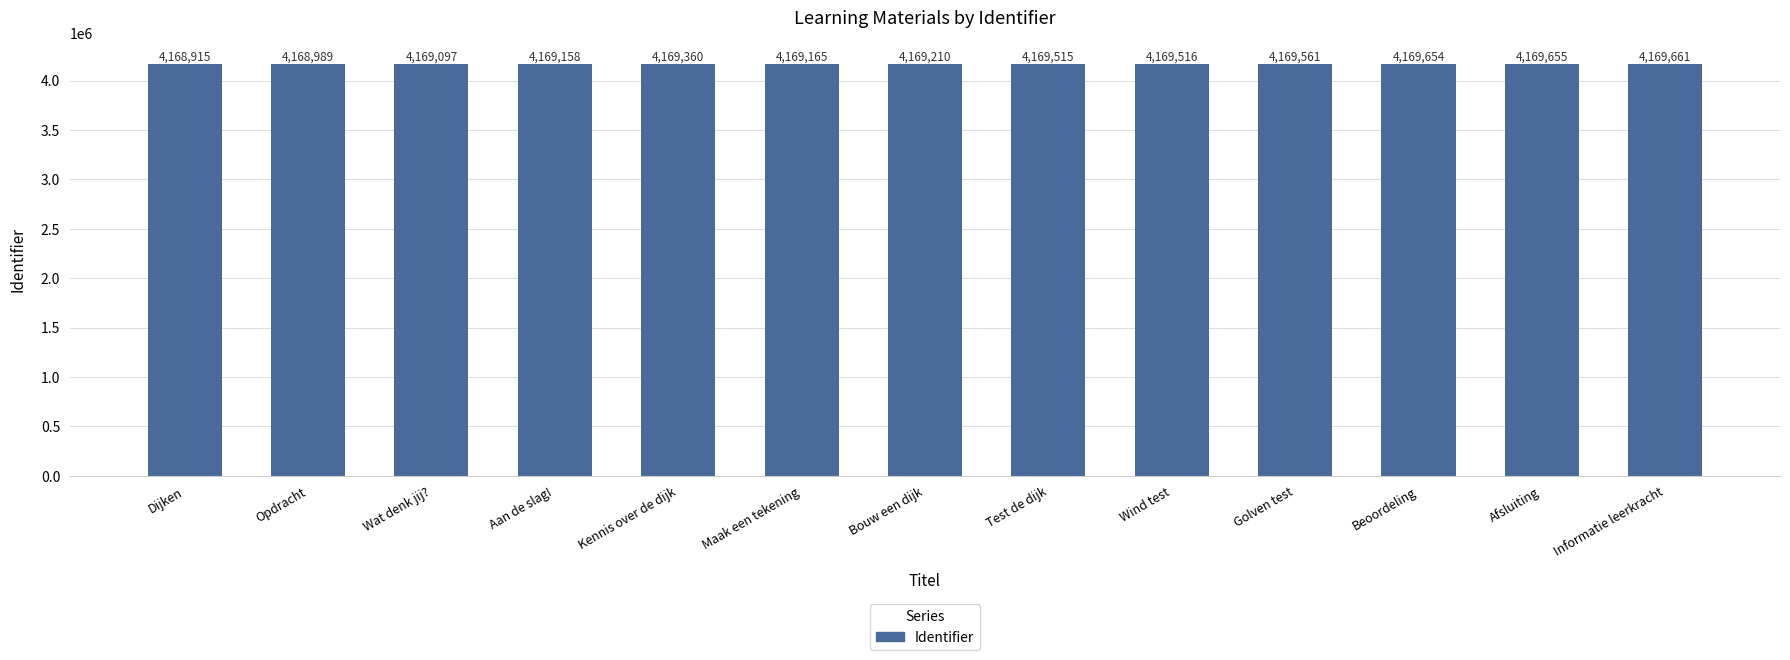

What is the minimum value shown in the chart?

4168915